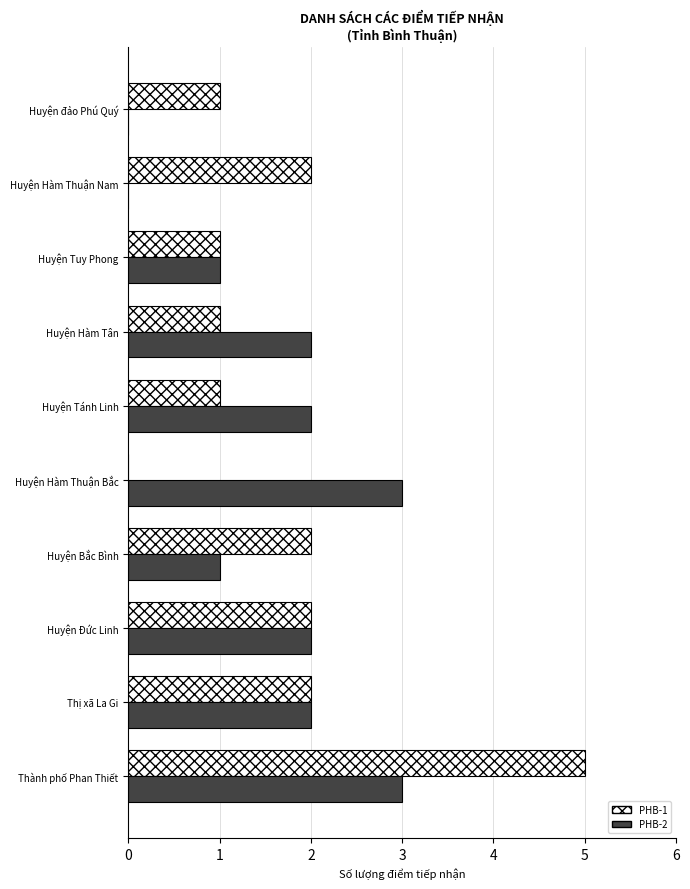

True or false: PHB-2 has a value of 2 at Huyện đảo Phú Quý.

False